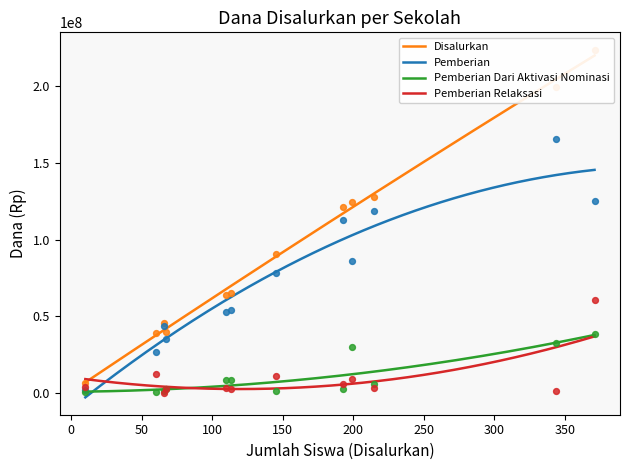

Which series reaches the maximum Y coordinate?

Disalurkan